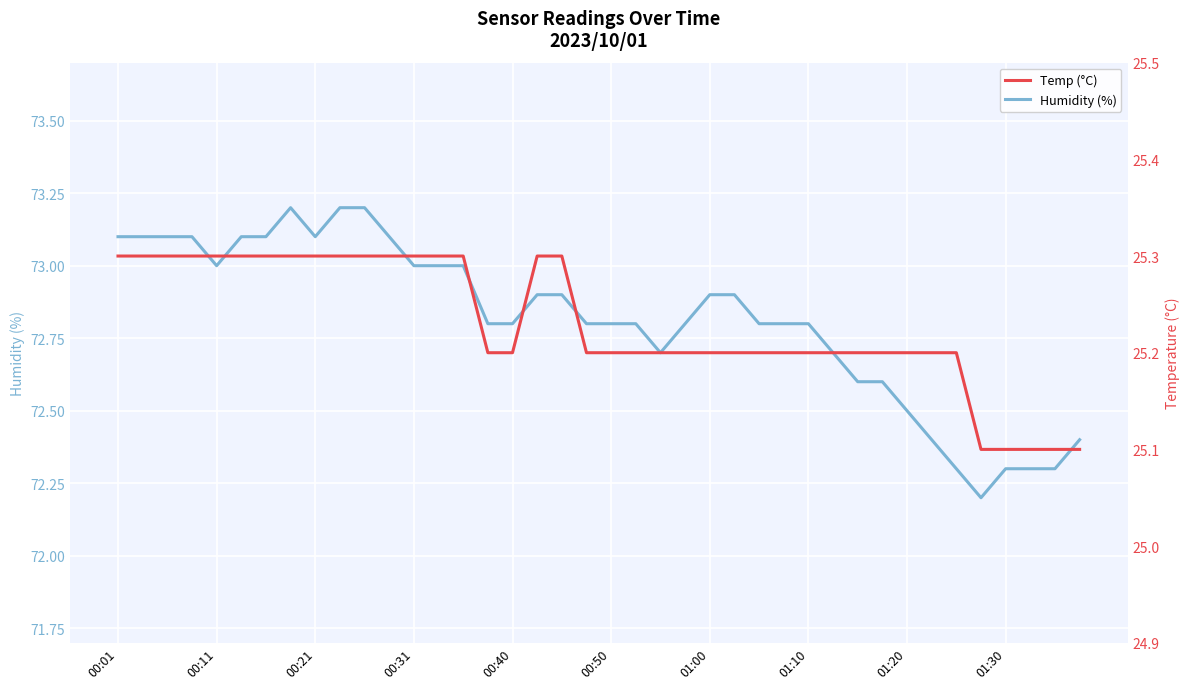

How many lines are shown in the chart?

2